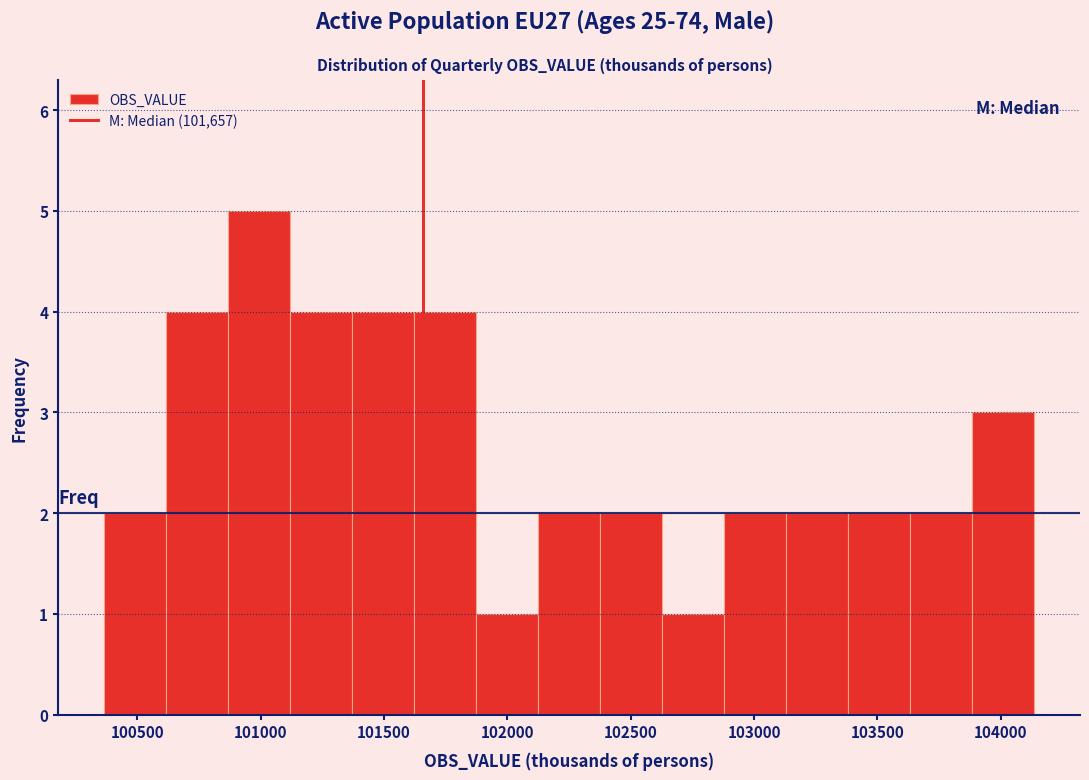

Which range on the x-axis has the tallest bar?

100850 to 101100